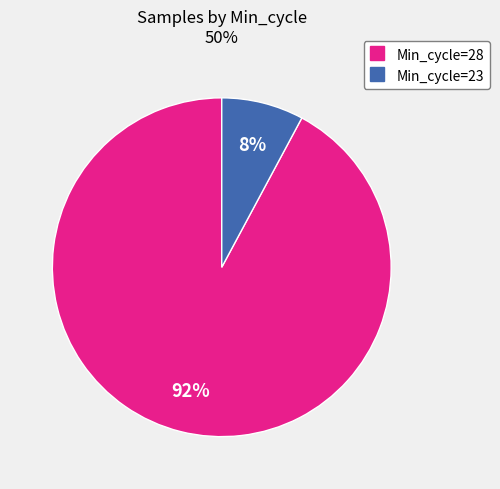

To the nearest percent, what is the average slice percentage?

50%